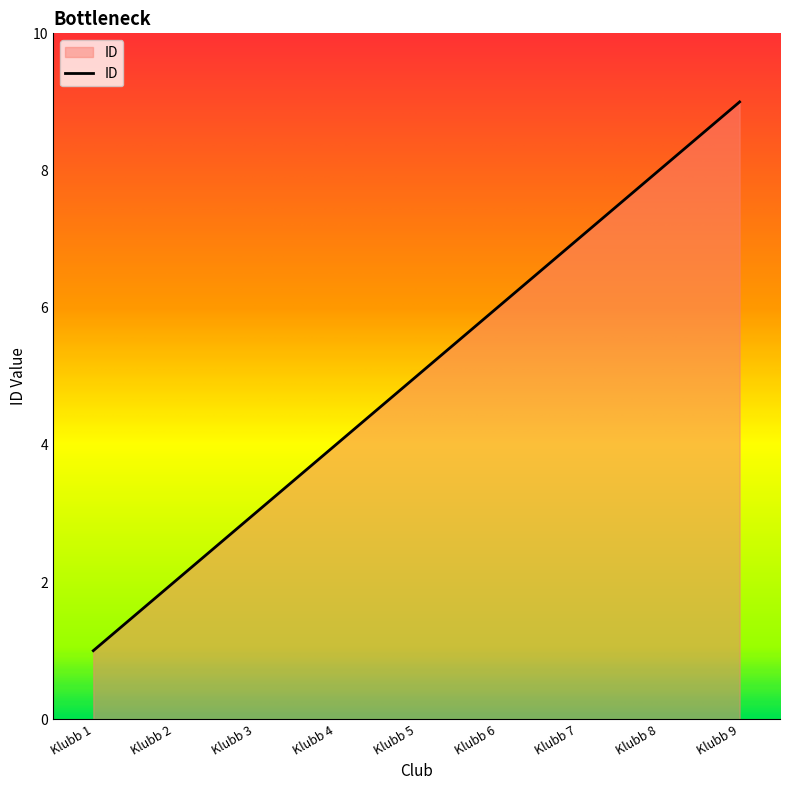

How many categories are shown in the chart?

9